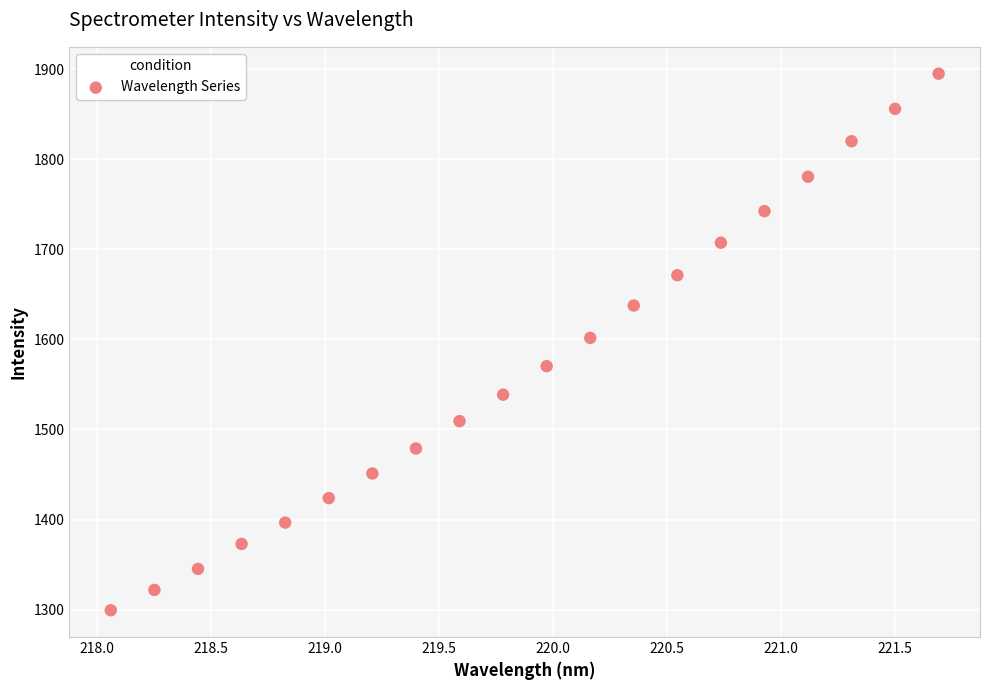

What is the range of X values (max minus min)?

3.6